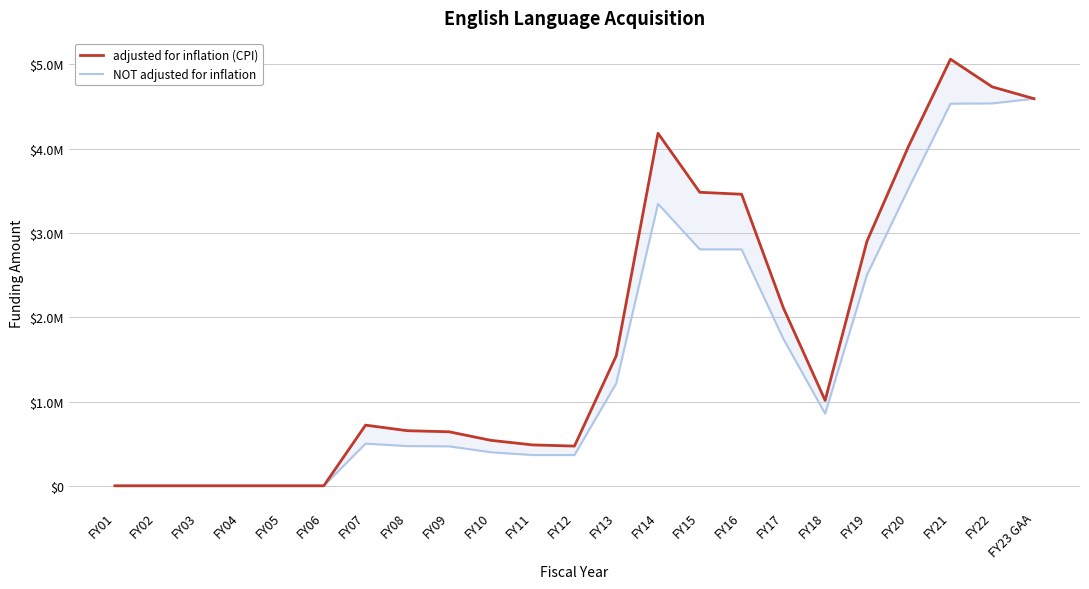

True or false: NOT adjusted for inflation and adjusted for inflation (CPI) intersect in this chart.

False